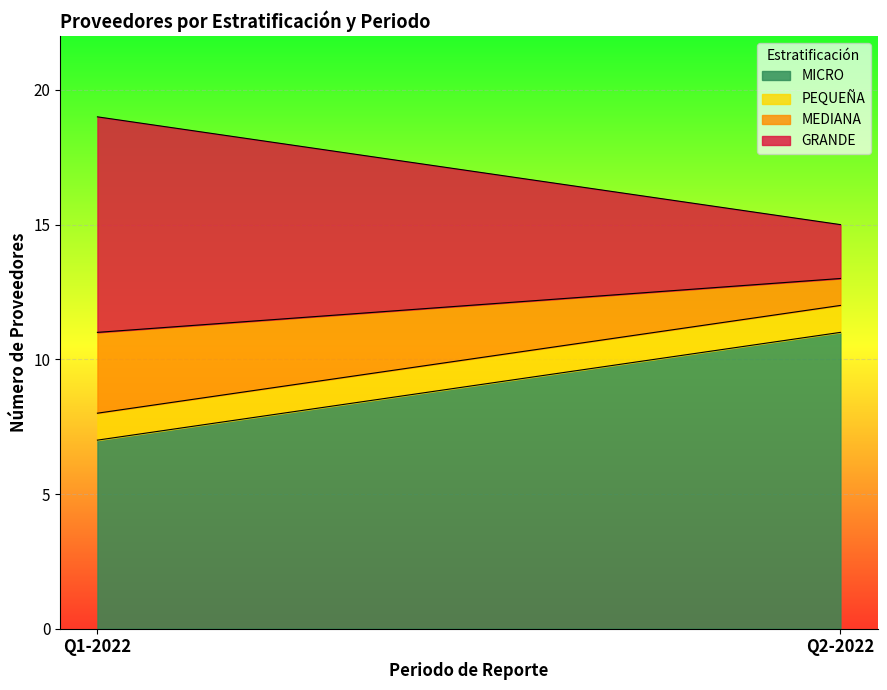

What is the minimum value for MICRO?

7.0